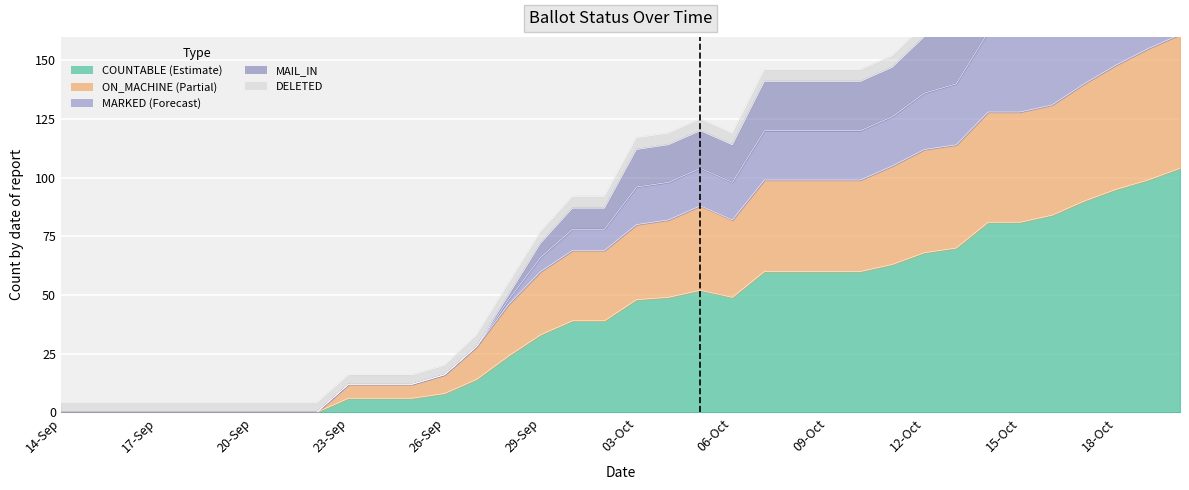

At which category is the sum across all series the highest?

20-Oct